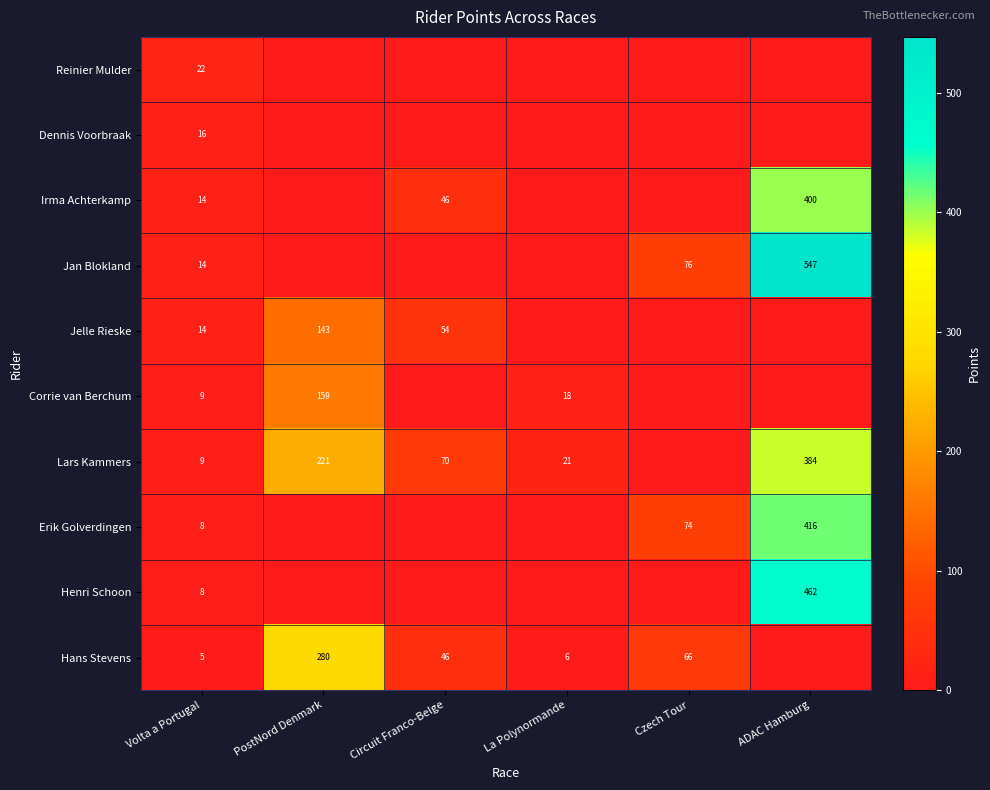

What is the sum of the Hans Stevens values at Circuit Franco-Belge and Volta a Portugal?

51